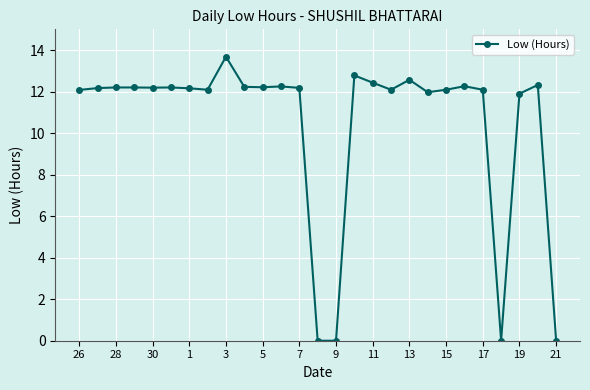

True or false: the data has more than 2 interior local peaks.

True